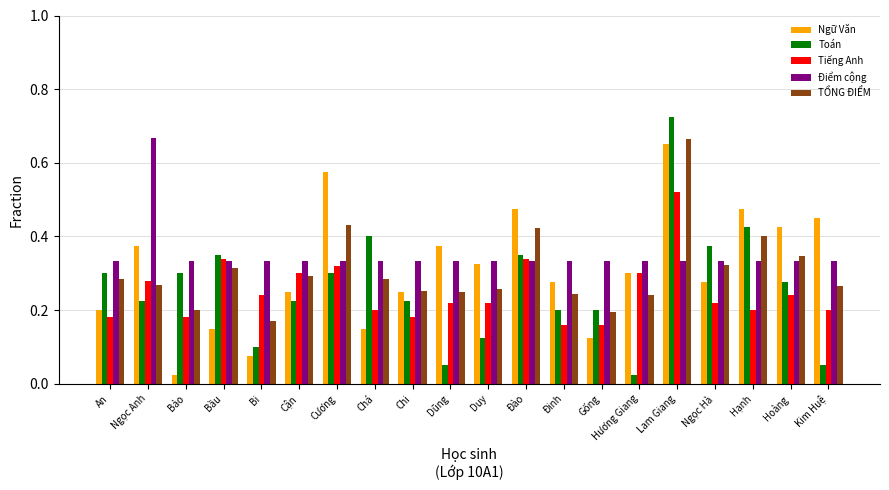

What is the sum of all Điểm cộng values?

7.0